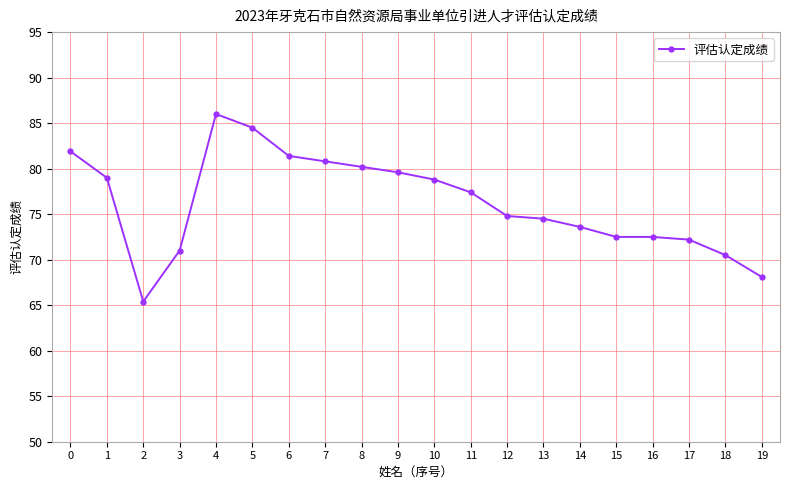

The chart shows a value of 46.5 at 10. True or false?

False